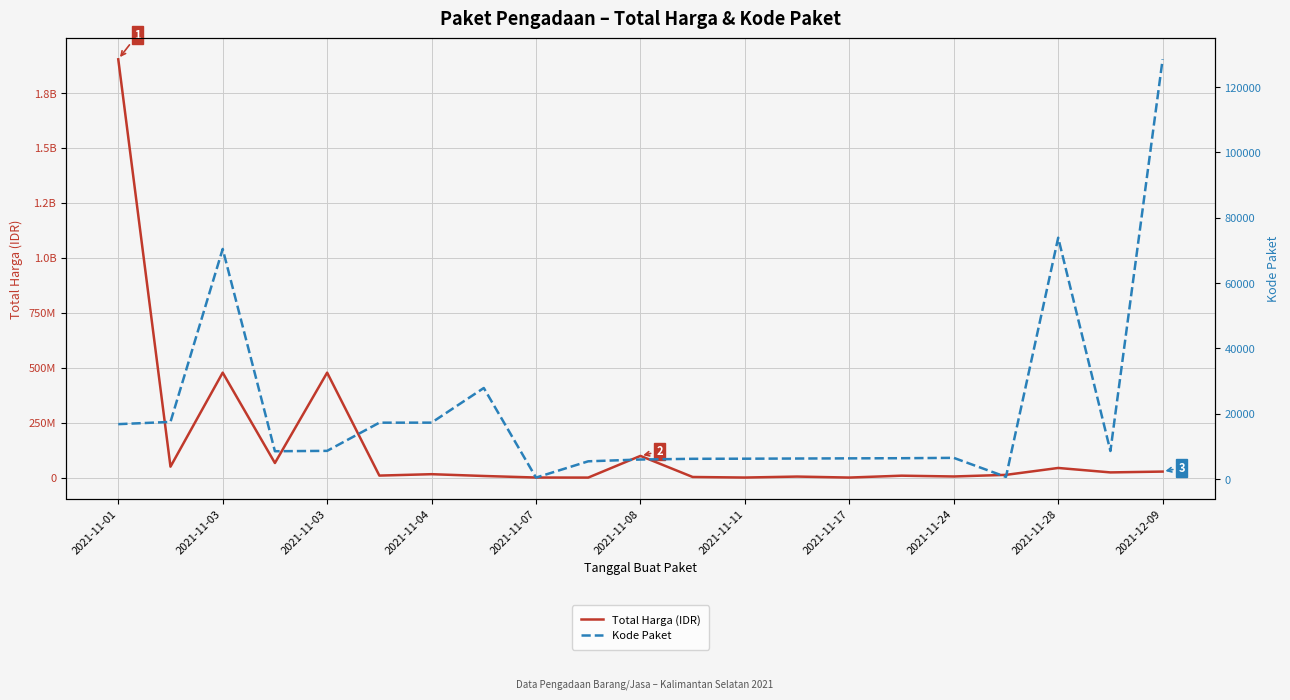

Which series has the largest range (max minus min)?

Total Harga (IDR)